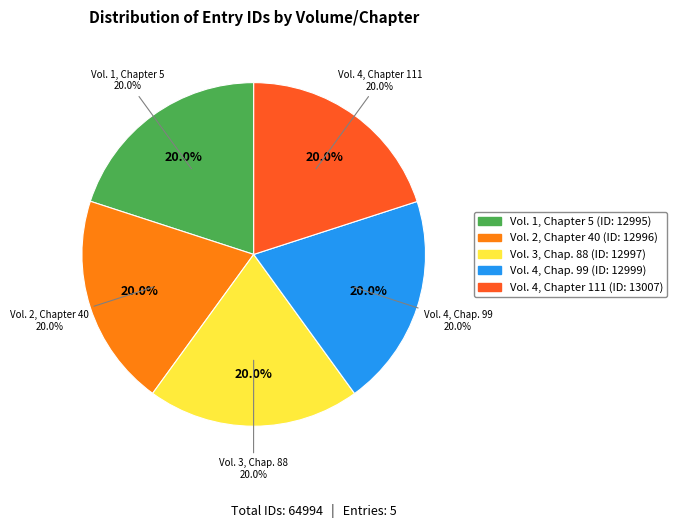

Which has a higher value, Vol. 1, Chapter 5 or Vol. 3, Chap. 88?

Vol. 3, Chap. 88